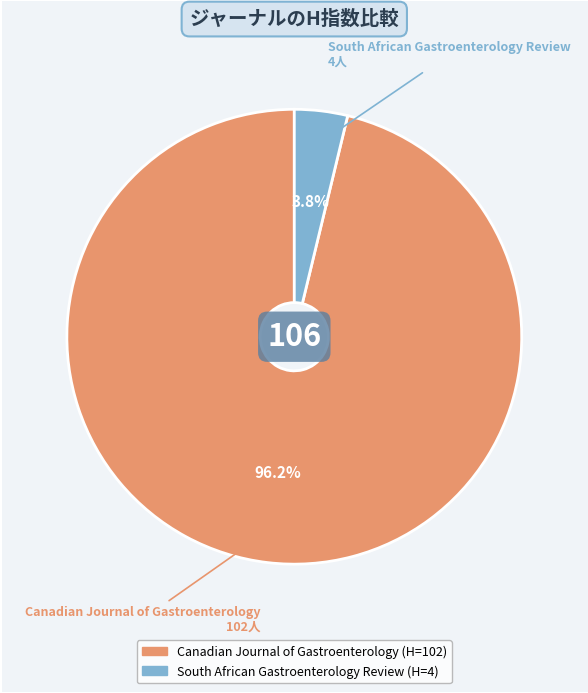

Count the number of slices in the pie.

2